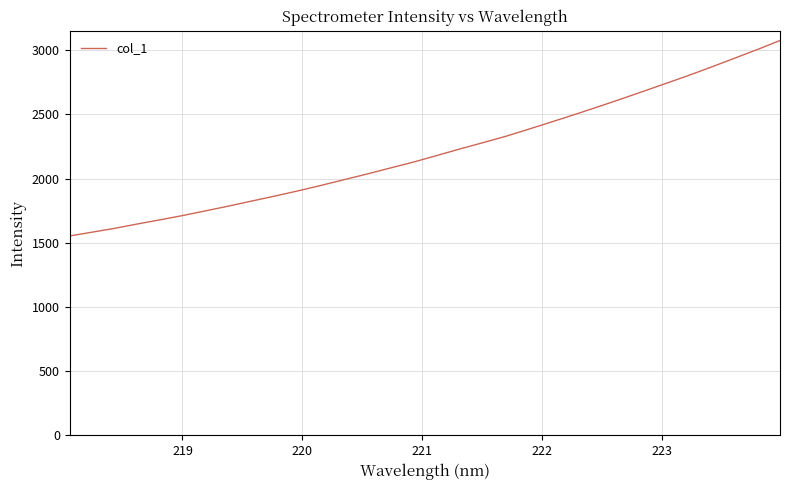

What is the maximum value shown in the chart?

3075.5